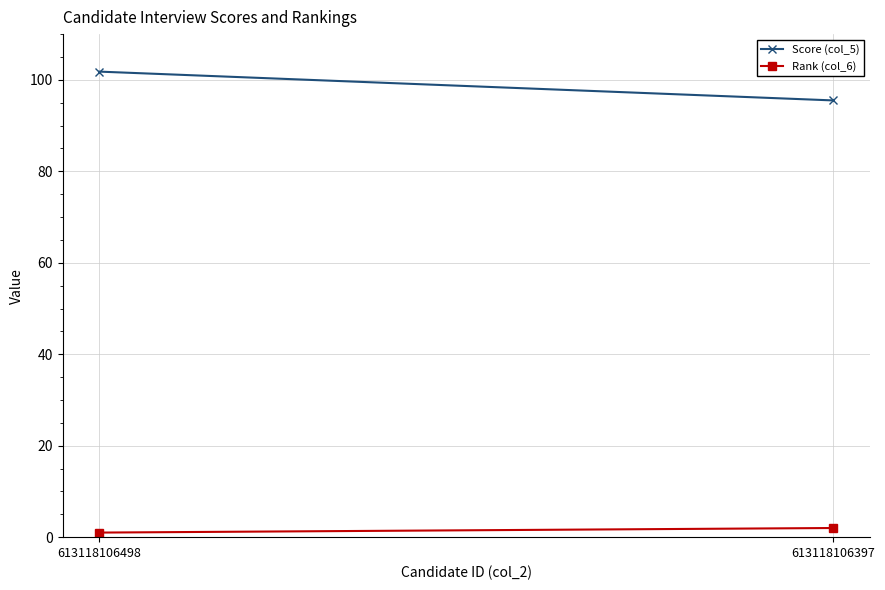

How many categories are shown in the chart?

2